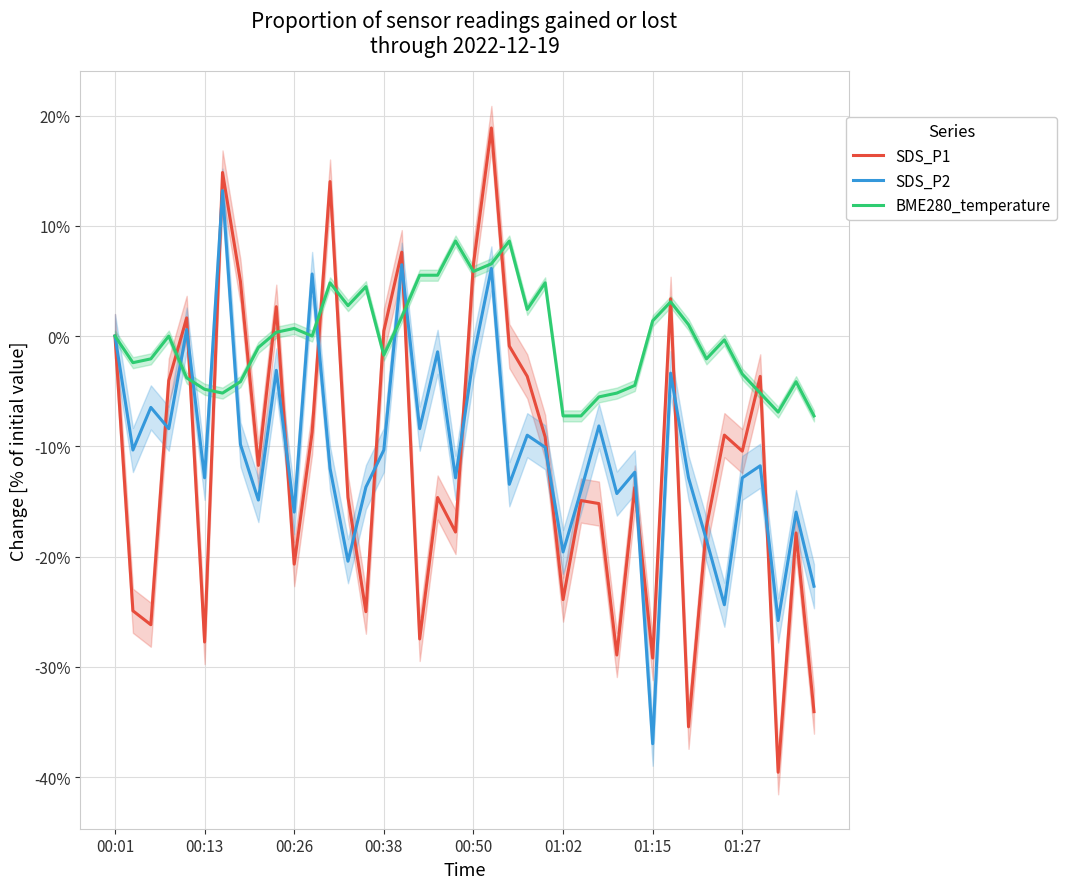

True or false: BME280_temperature has a value of 10.1 at 00:50.

False